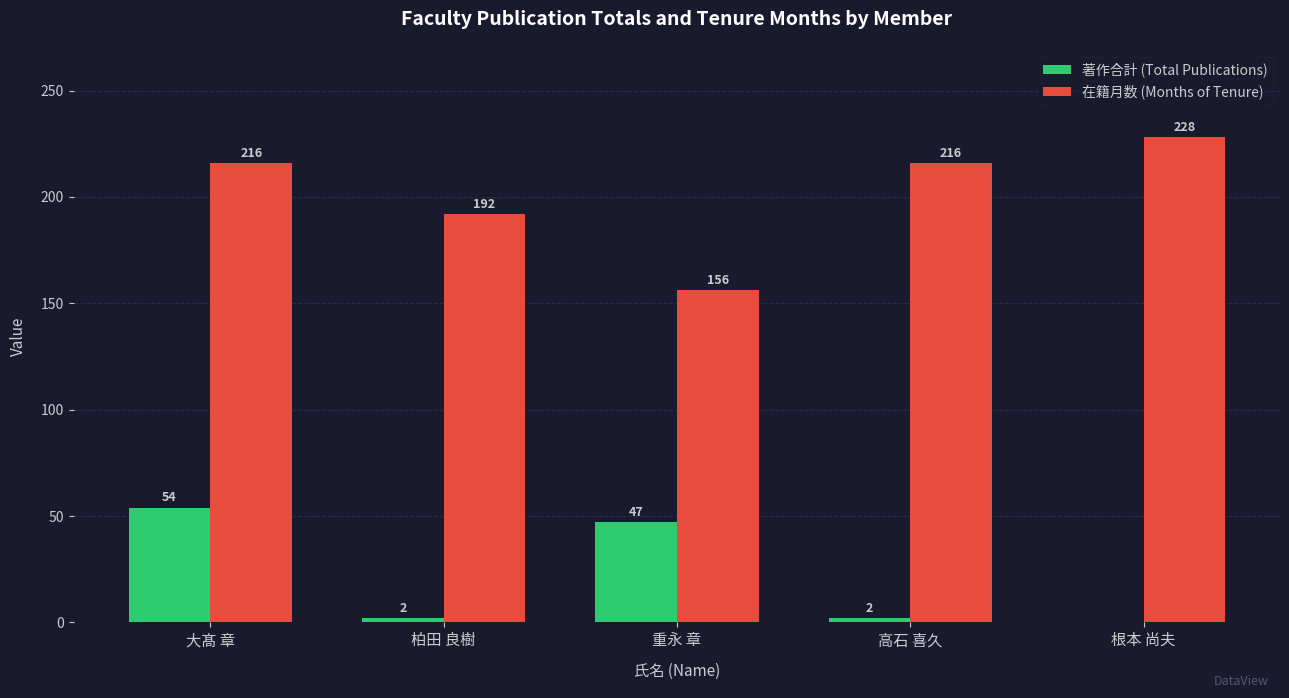

How many 在籍月数 (Months of Tenure) values are between 192 and 216?

3